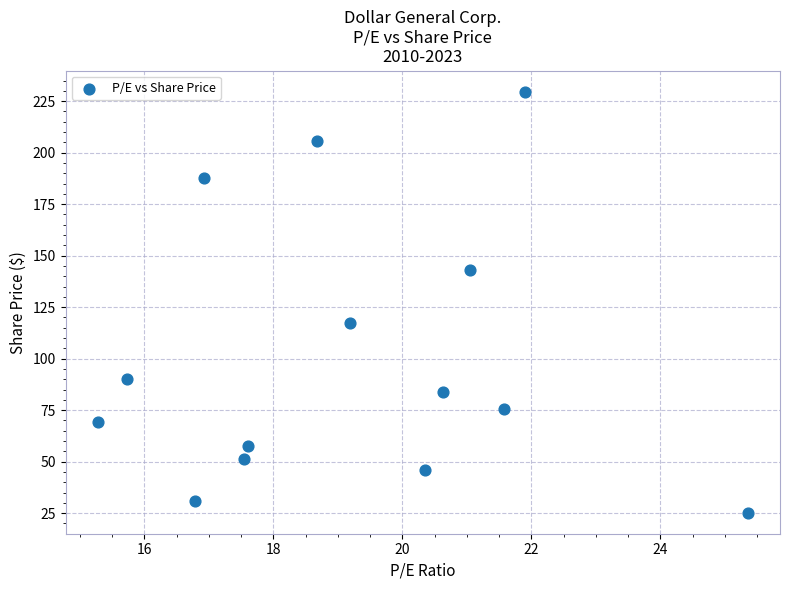

What is the range of X values (max minus min)?

10.1